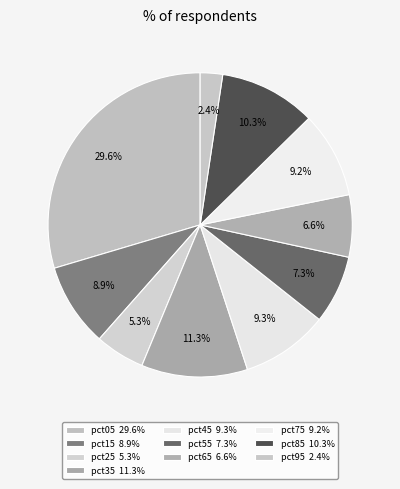

How many slices are in this pie chart?

10